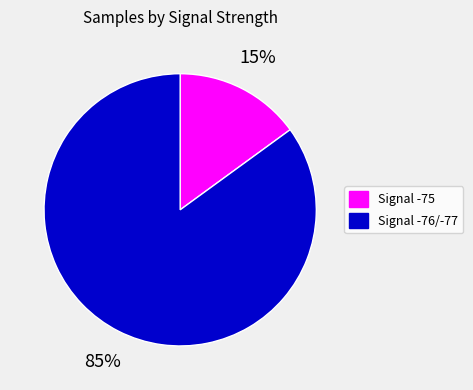

Is the sum of Signal -75 and Signal -76/-77 greater than half?

Yes